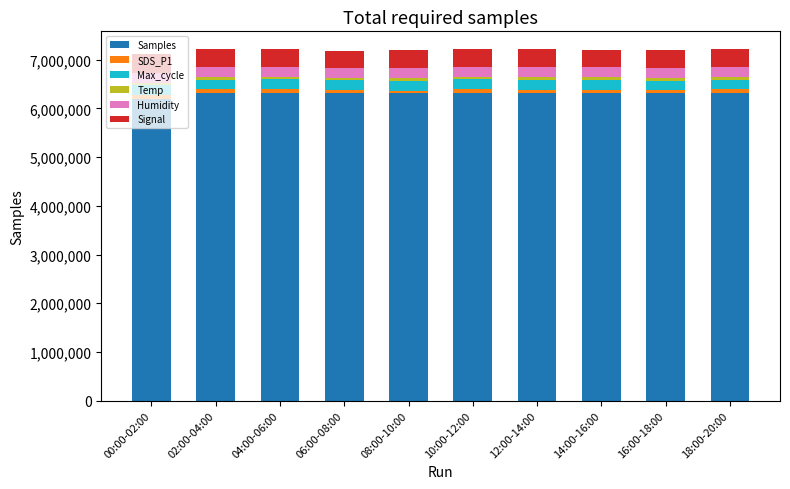

The Samples series shows 2156736 at 02:00-04:00. True or false?

False